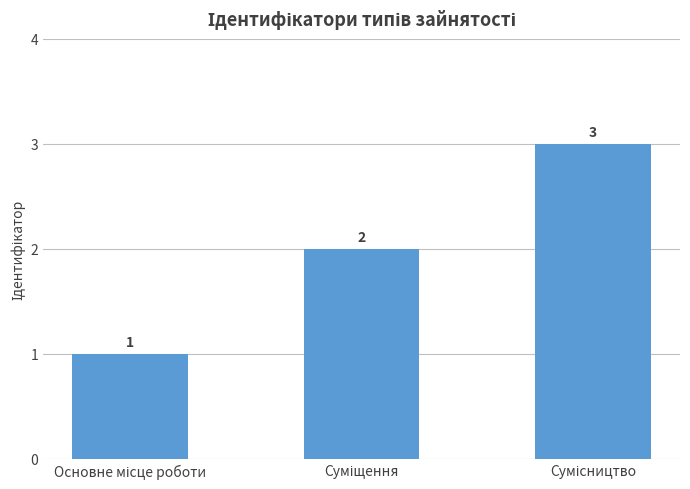

What is the greatest value displayed?

3